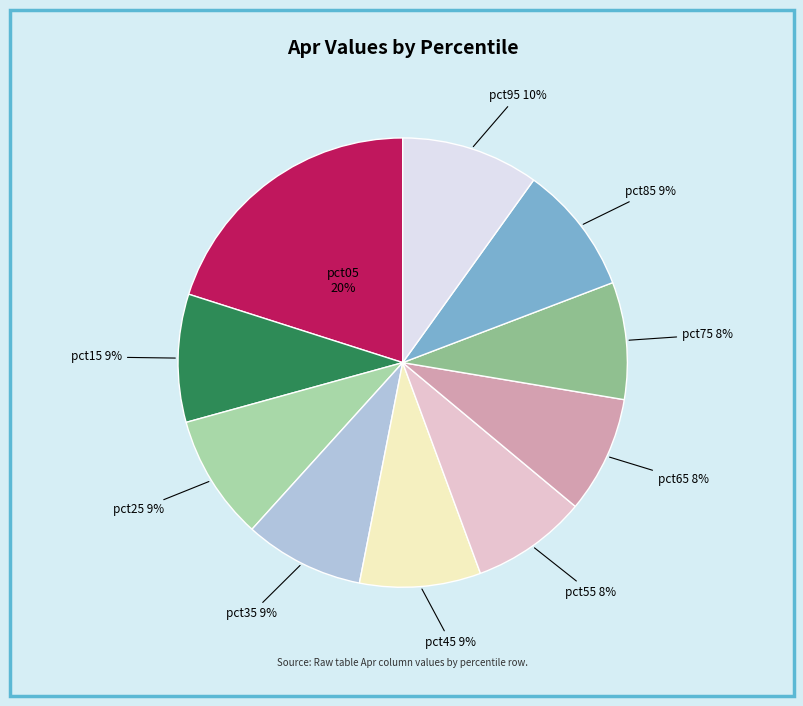

How many slices are in this pie chart?

10